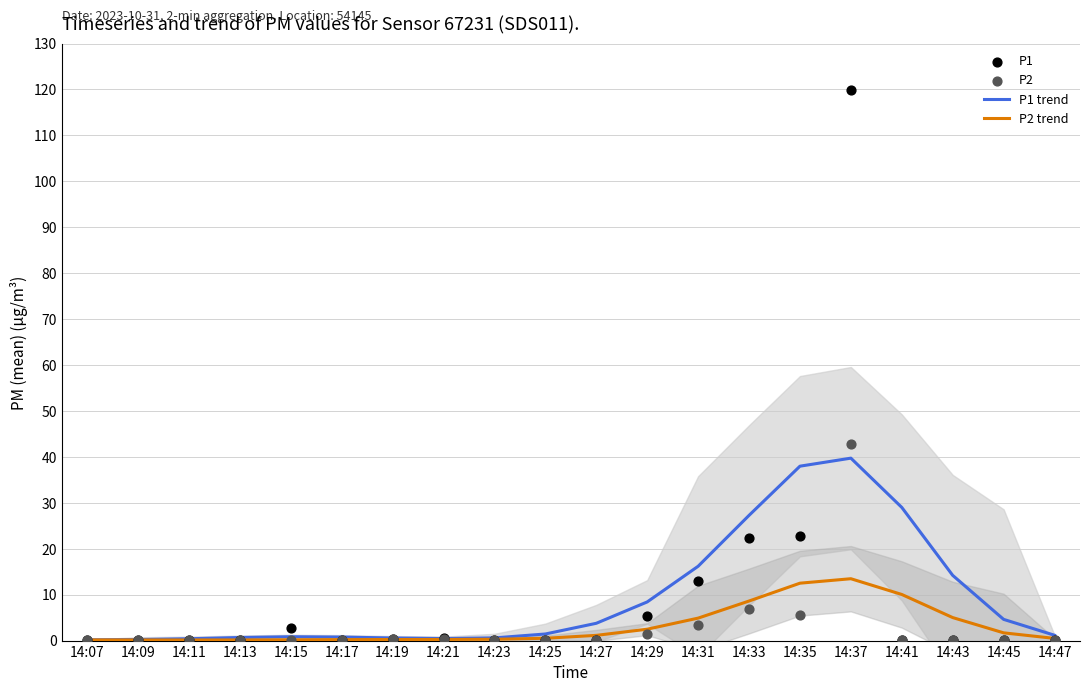

What is the total value across all series at 14:41?

39.2